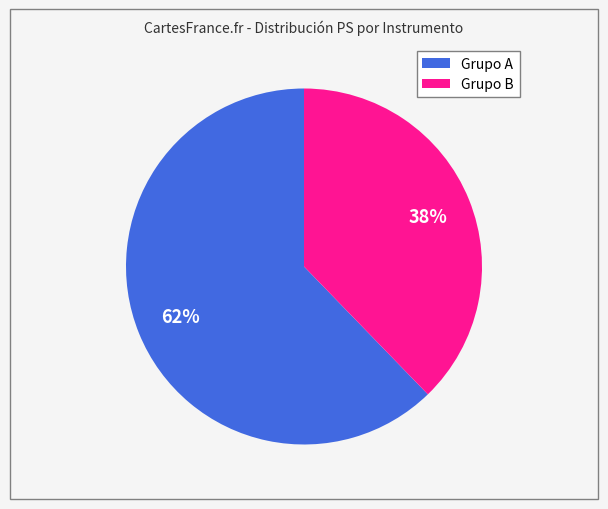

Is there a majority slice in this chart?

Yes